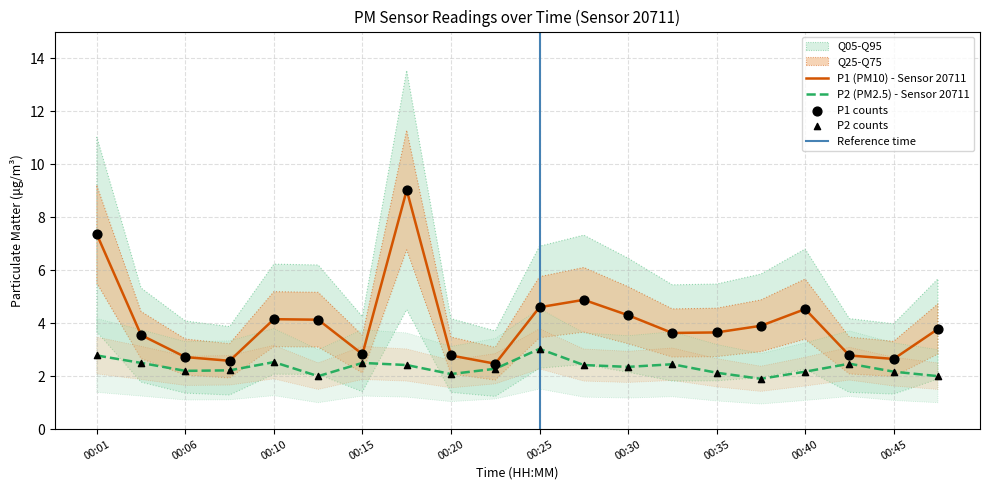

Which series has the widest spread of Y values?

P1